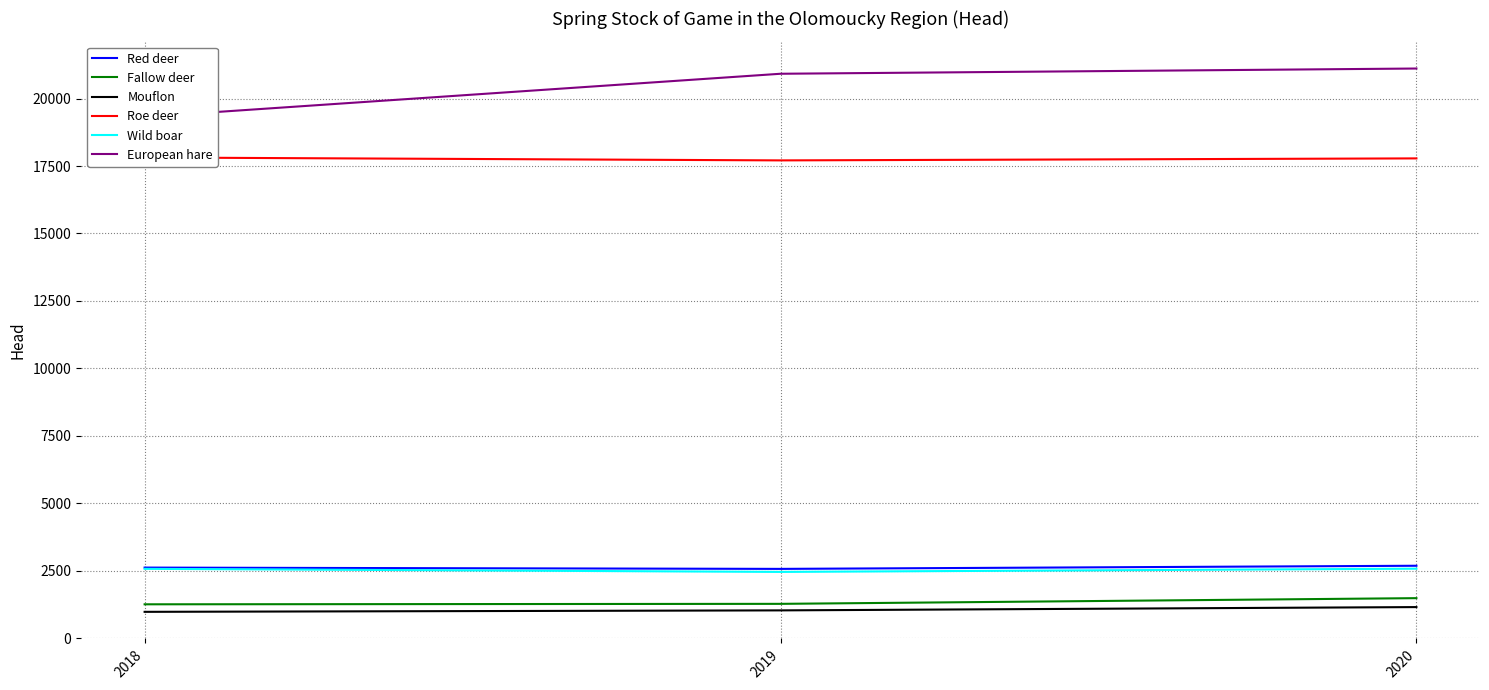

Count the number of categories in the chart.

3